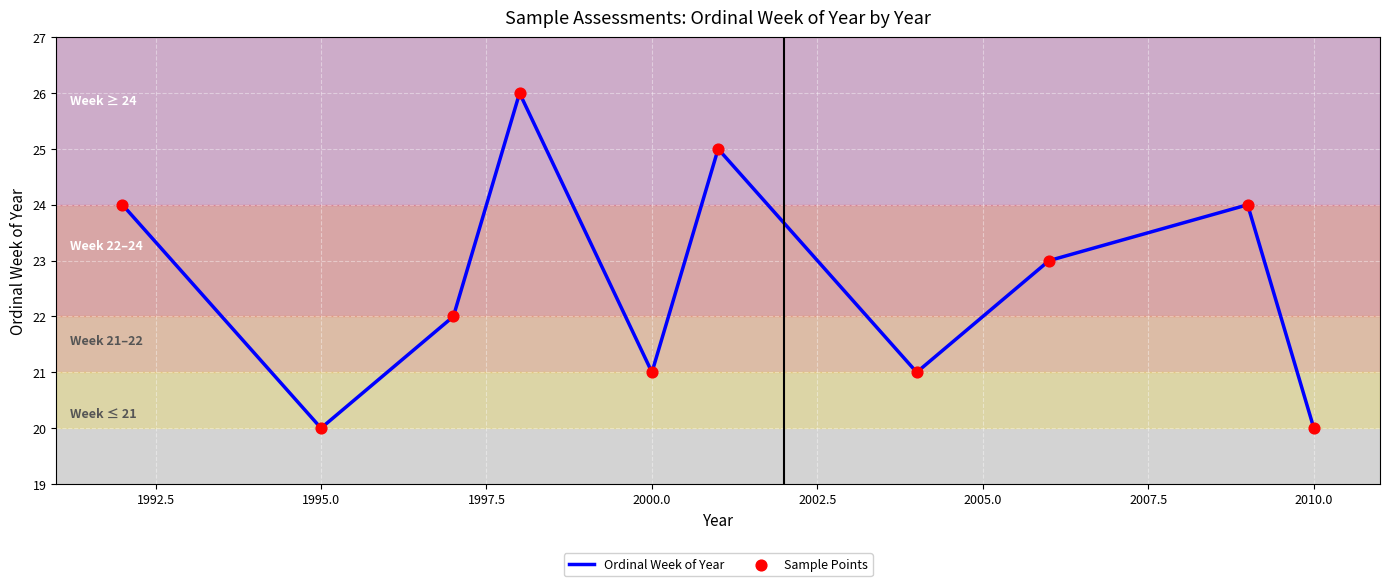

What is the difference between the maximum and minimum values?

6